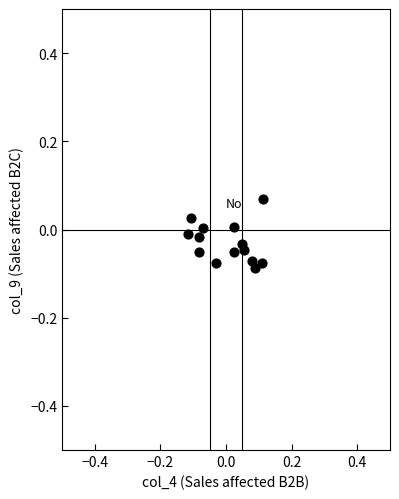

Count the number of points in this scatter plot.

14